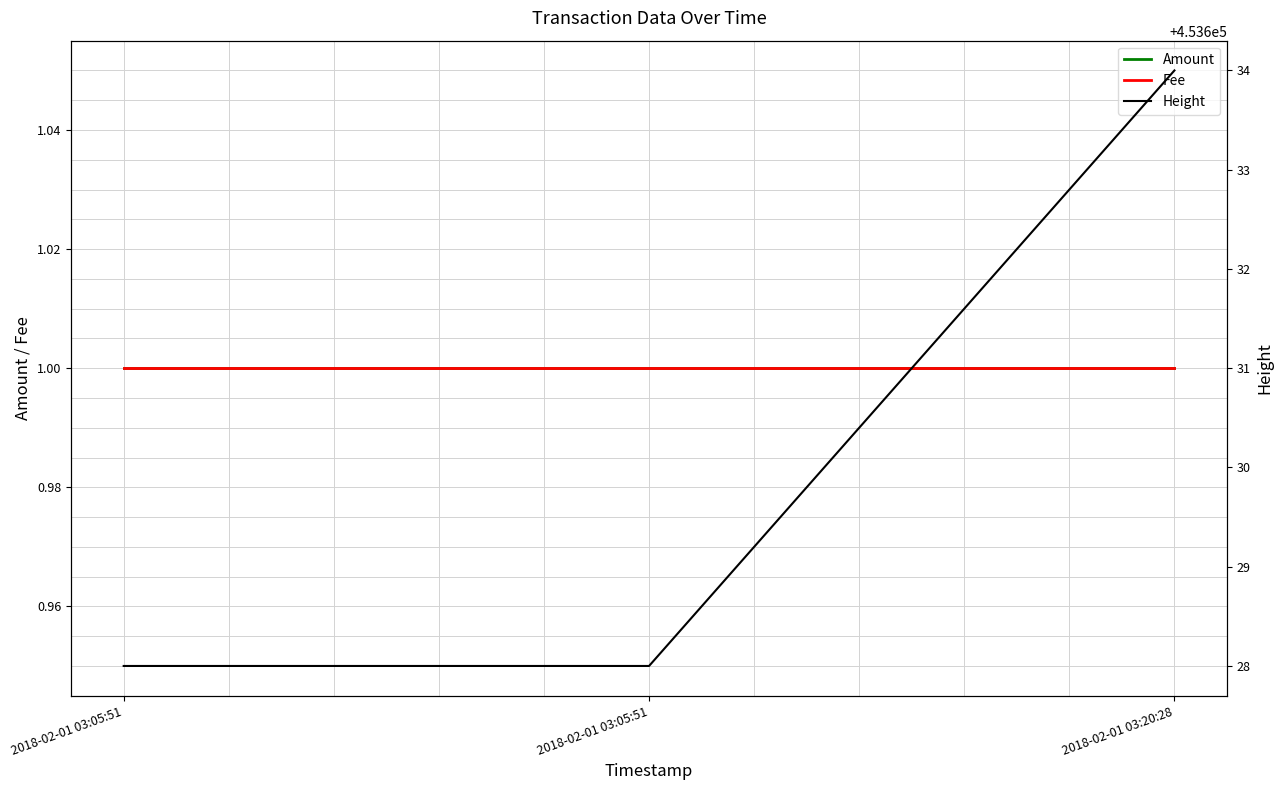

At 2018-02-01 03:05:51, list the series in order from largest to smallest.

Height, Amount, Fee